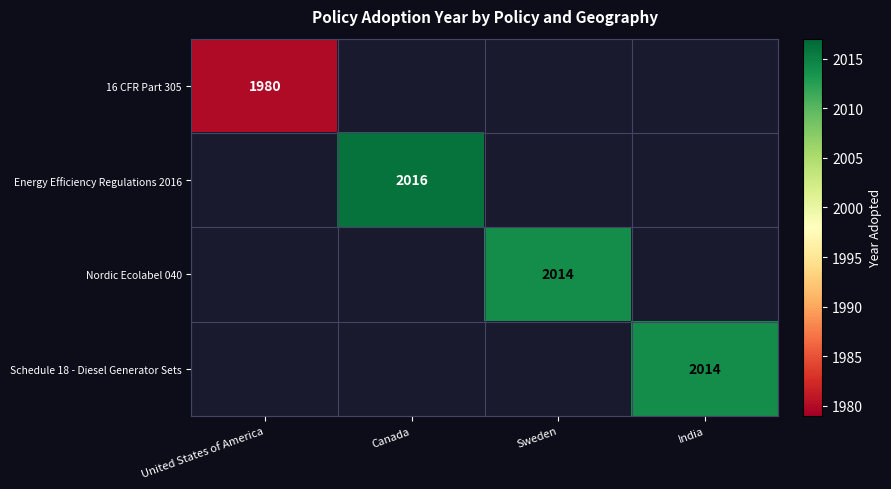

The value of Schedule 18 - Diesel Generator Sets at India is 3614. True or false?

False